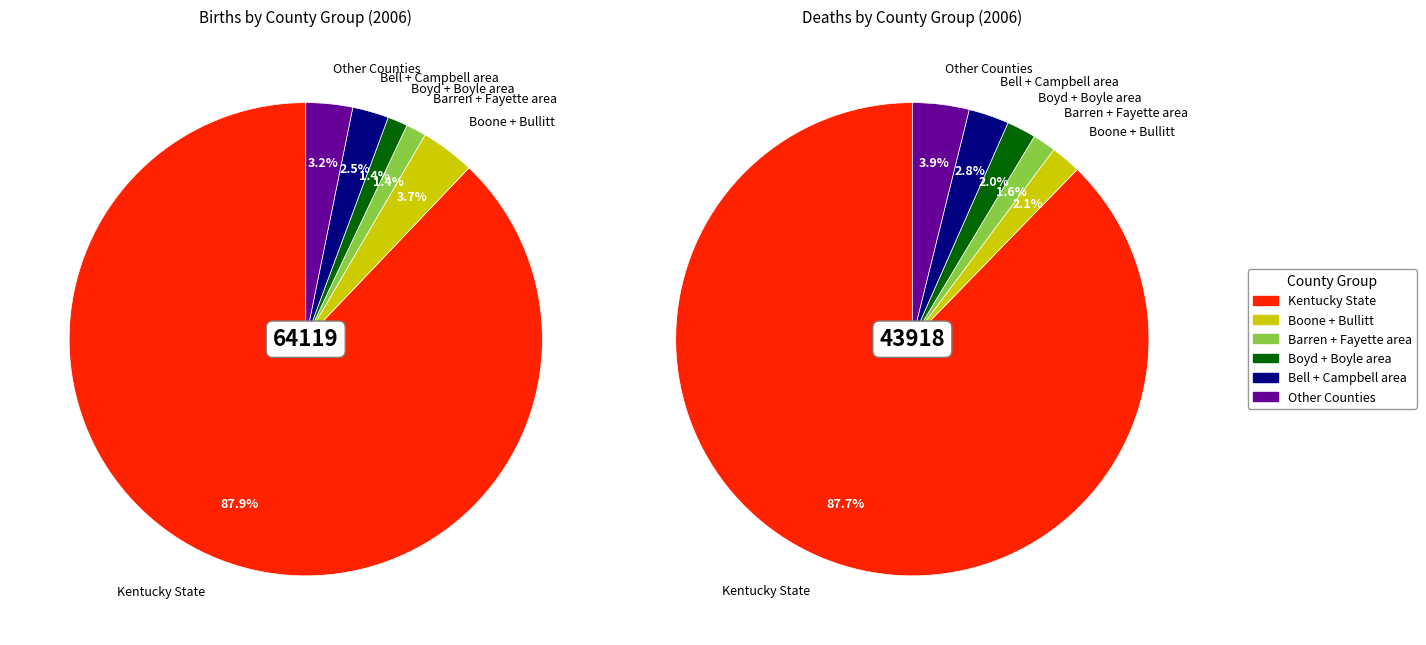

Rank the series by their average value, from highest to lowest.

Births 2006, Deaths 2006